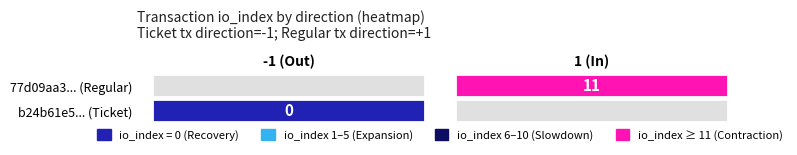

At 1, list the series in order from smallest to largest.

b24b61e56bcdc8ca98854bd80d1b4e932030780, 77d09aa3ff654826dfbe7ce6e7622a04ad55bc9